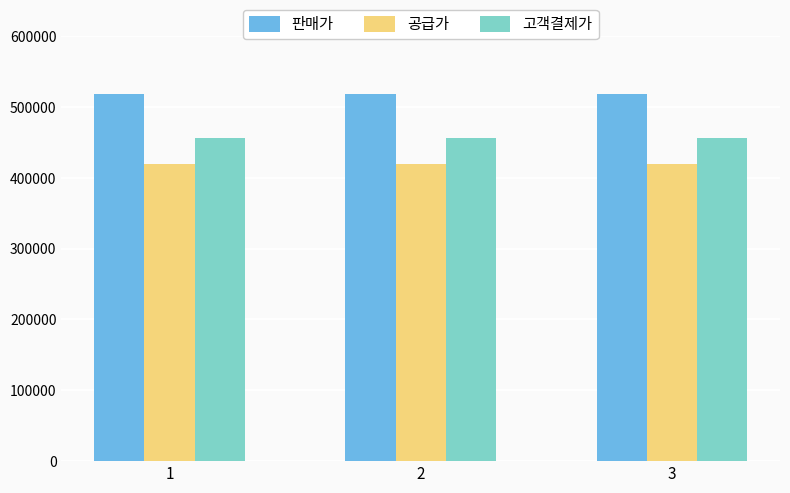

What is the difference between the highest and lowest values at 1?

98891